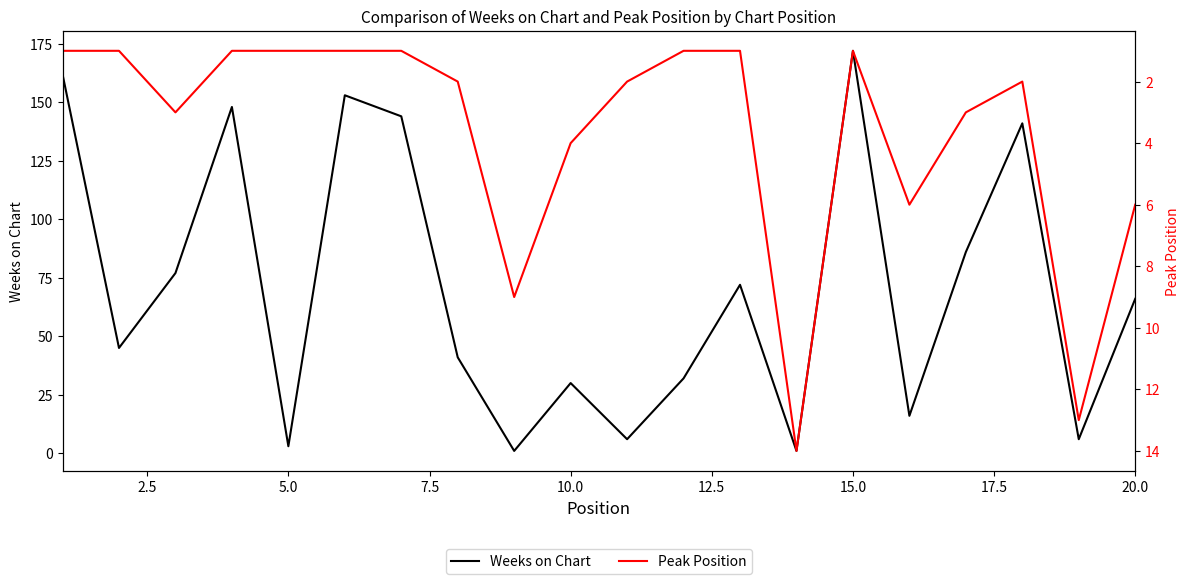

What is the highest value of the Peak Position series?

14